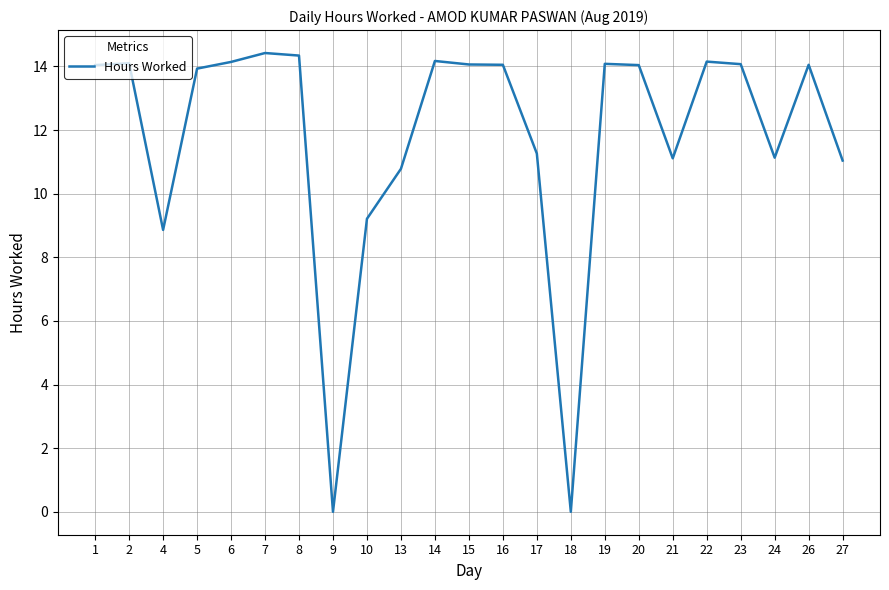

What is the sum of all values?

271.0